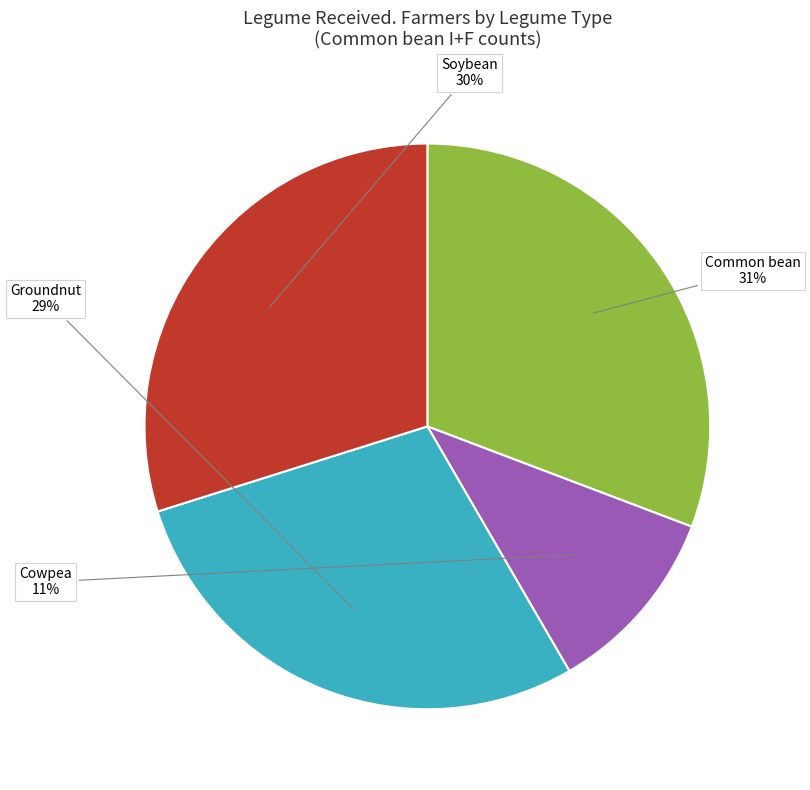

Is there any slice that represents more than half of the pie?

No